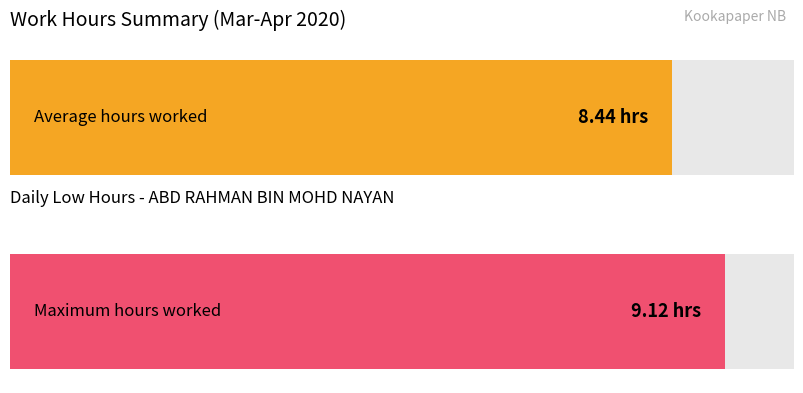

Does the chart contain stacked bars?

No